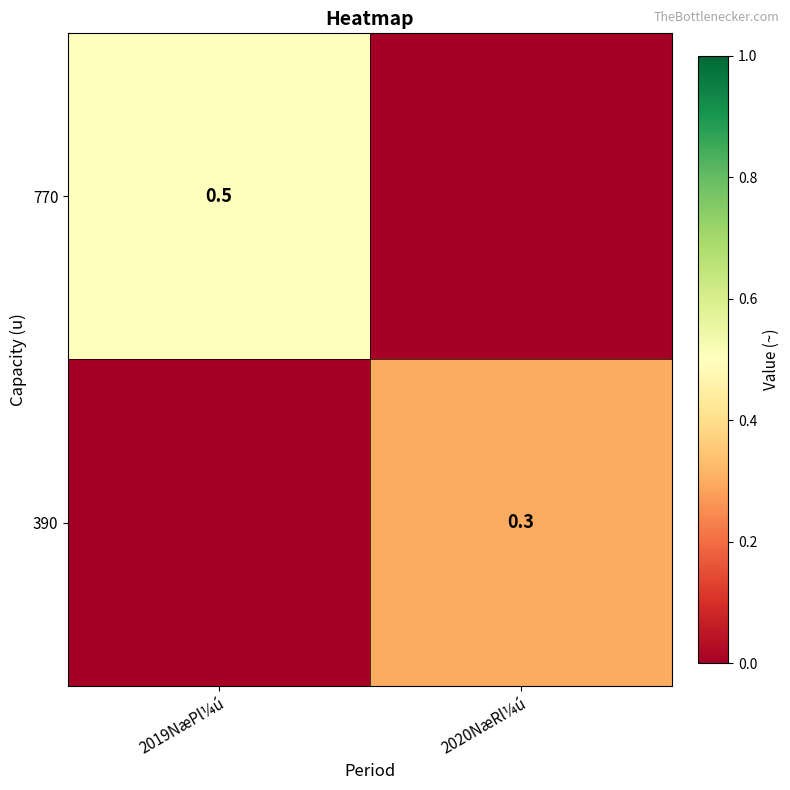

Is it true that 770 equals 0.1 at 2019NæPl¼ú?

False